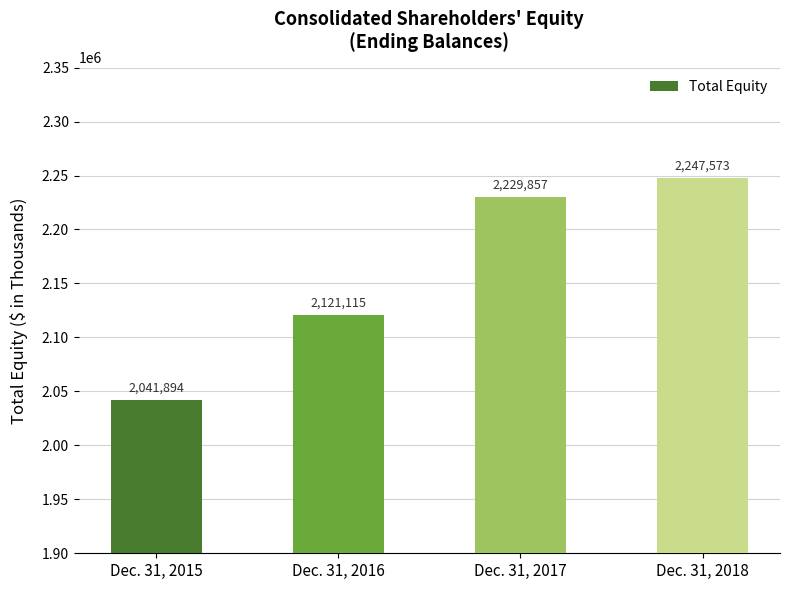

List the labels in order of value, largest first.

Dec. 31, 2018, Dec. 31, 2017, Dec. 31, 2016, Dec. 31, 2015